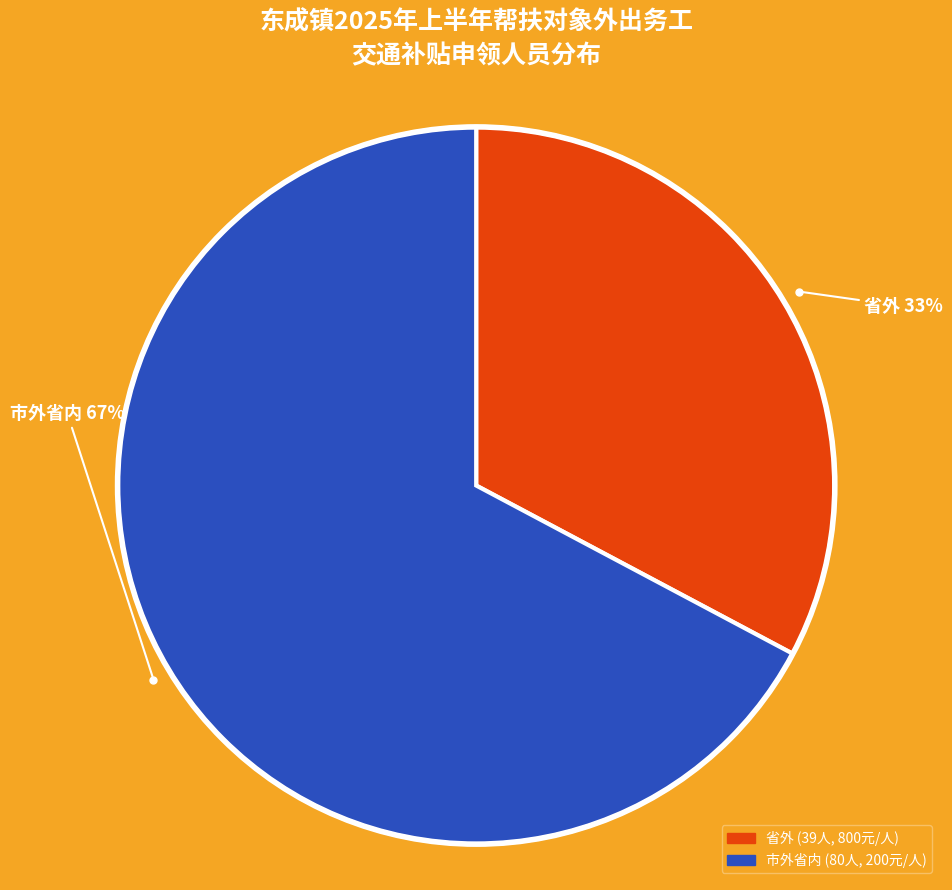

Rank the categories by value from highest to lowest.

市外省内, 省外